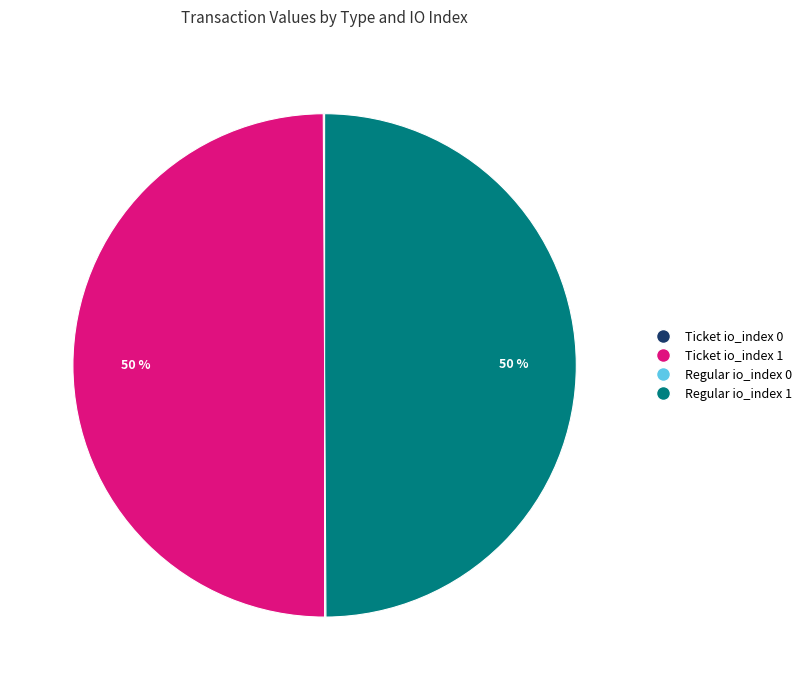

To the nearest percent, what is the difference between the largest and smallest slice percentages?

50%